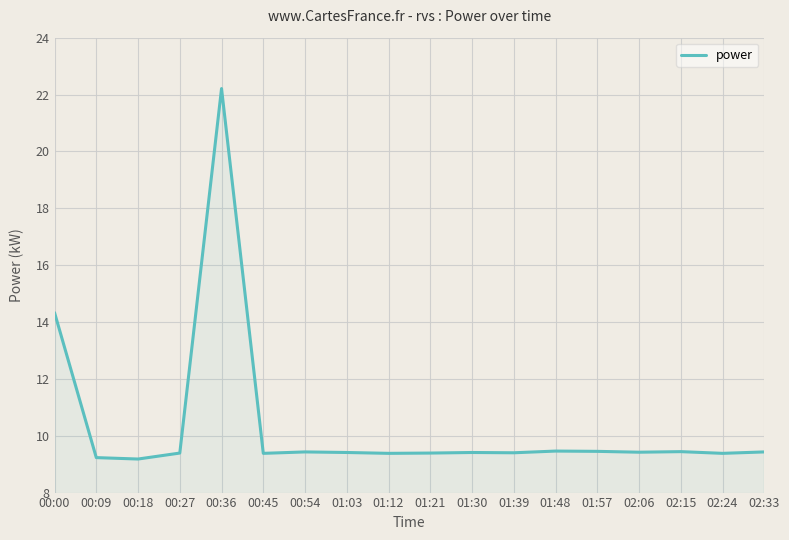

Is it true that the value at 01:39 is 3.7?

False